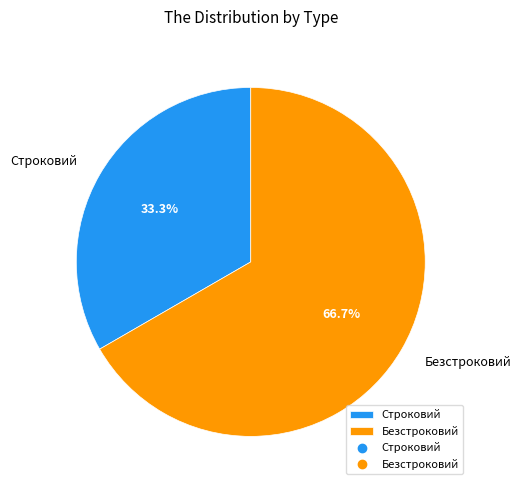

Which has a higher value, Безстроковий or Строковий?

Безстроковий